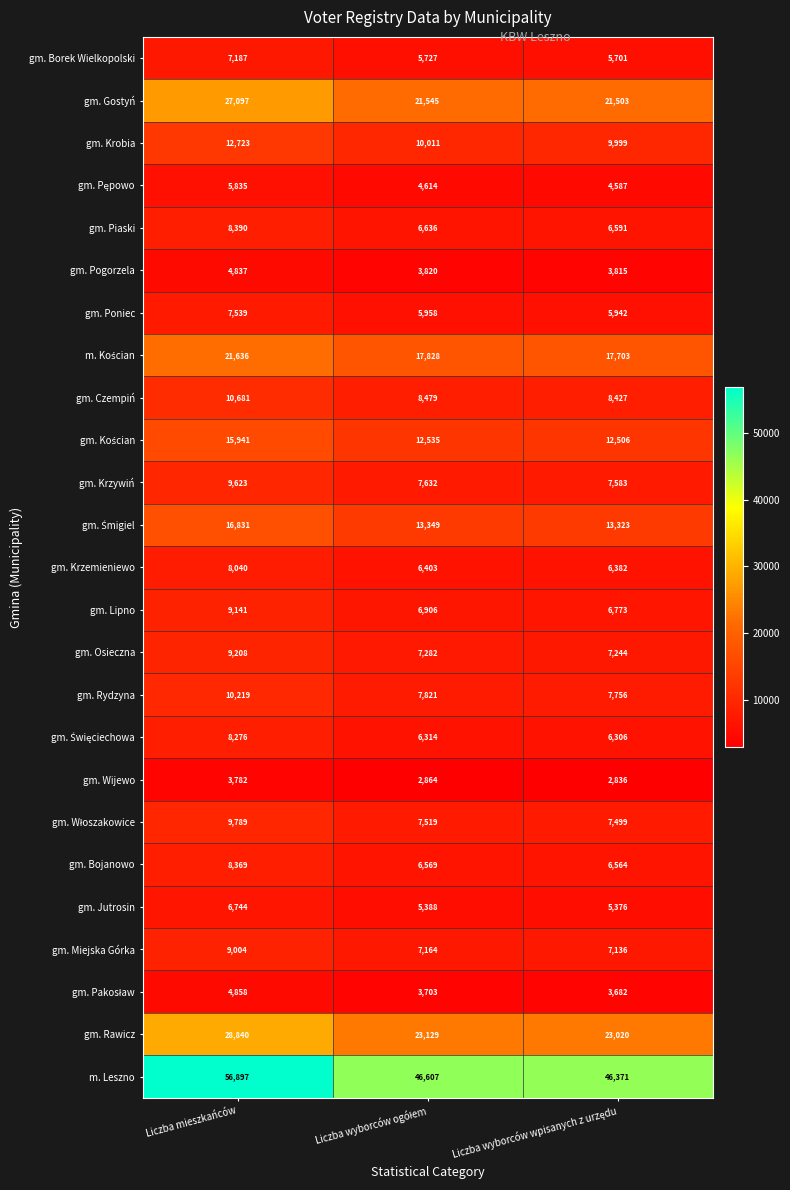

What is the difference between the maximum and minimum values in the gm. Rydzyna series?

2463